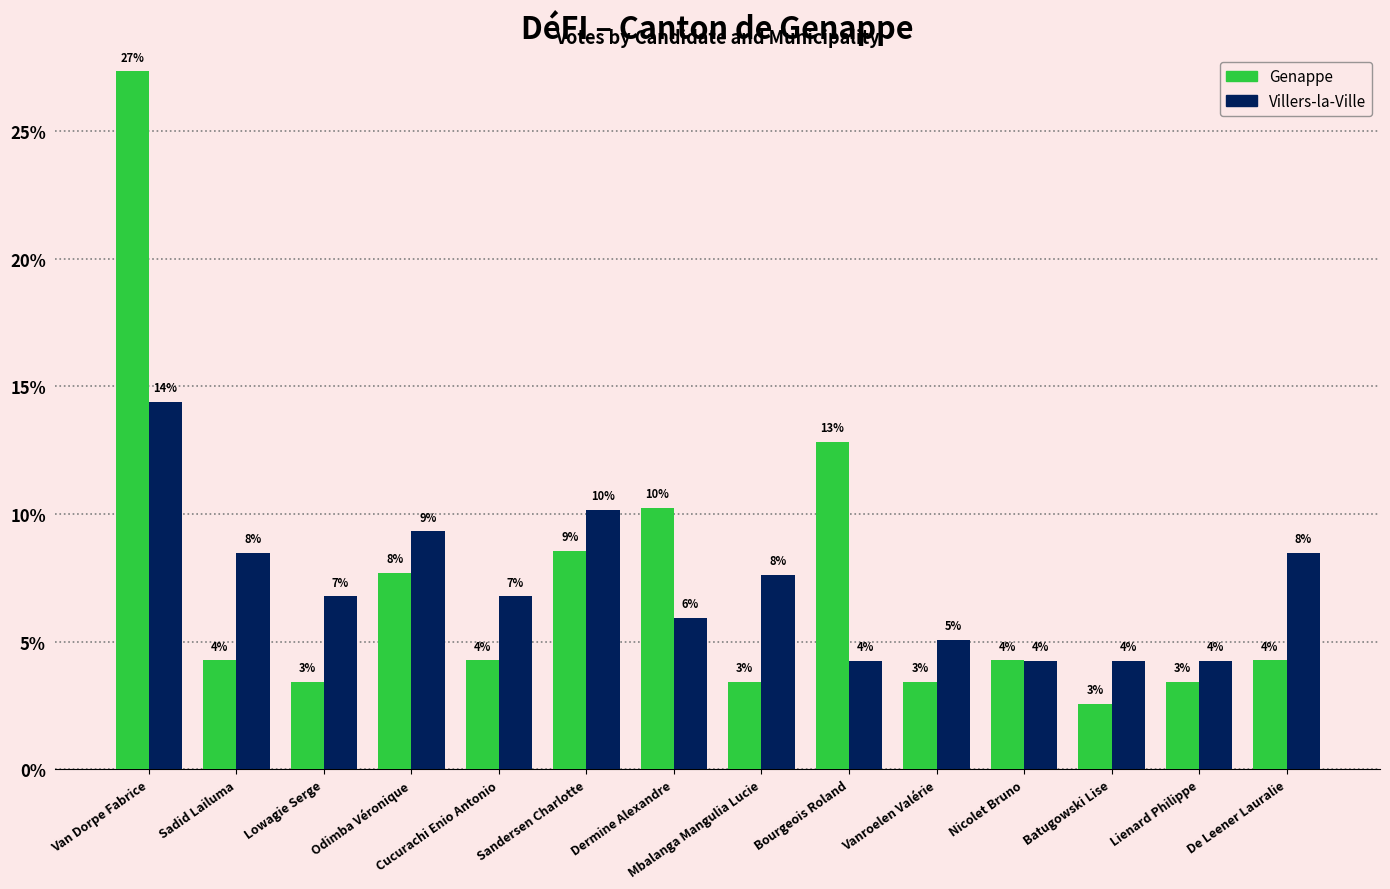

How many bars are there in total?

28